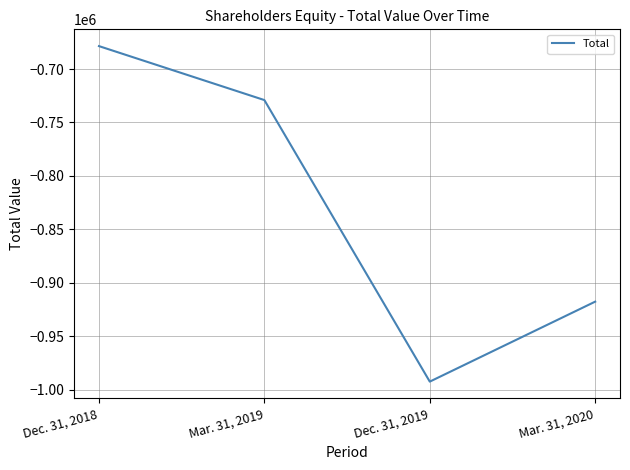

What is the change in value from Mar. 31, 2019 to Mar. 31, 2020?

-188599